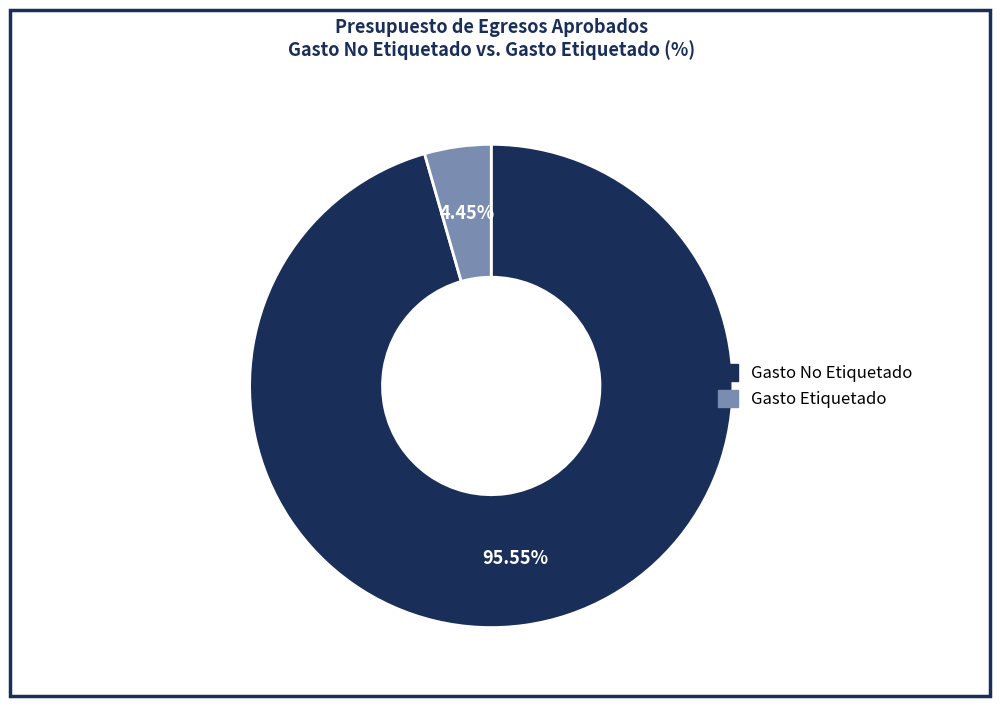

Do Gasto No Etiquetado and Gasto Etiquetado together represent more than half of the pie?

Yes